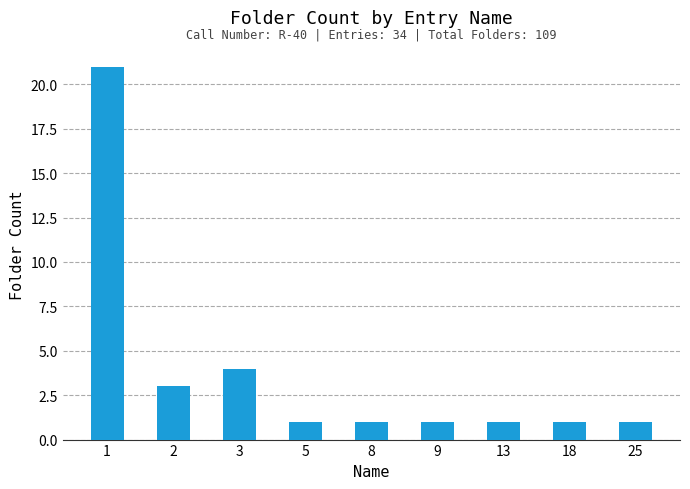

Count the number of data series in this chart.

1